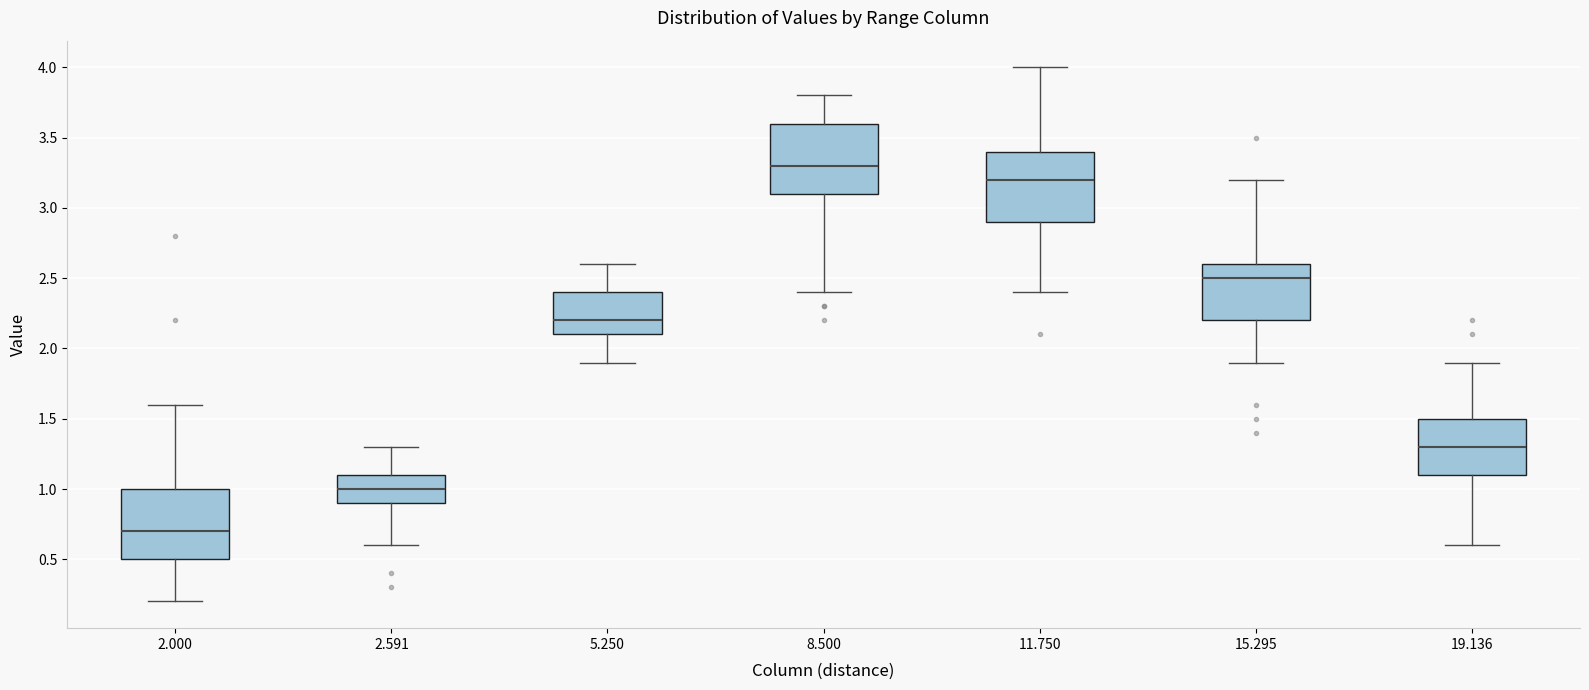

Reading left to right, read every box against the y-axis: the position of its median line, the range the box covers, and the ends of its whiskers. The values are not printed on the chart, so give them approximately, as read against the axis.

2.000: median 0.7, box 0.5 to 1.0, whiskers 0.2 to 1.6
2.591: median 1.0, box 0.9 to 1.1, whiskers 0.6 to 1.3
5.250: median 2.2, box 2.1 to 2.4, whiskers 1.9 to 2.6
8.500: median 3.3, box 3.1 to 3.6, whiskers 2.4 to 3.8
11.750: median 3.2, box 2.9 to 3.4, whiskers 2.4 to 4.0
15.295: median 2.5, box 2.2 to 2.6, whiskers 1.9 to 3.2
19.136: median 1.3, box 1.1 to 1.5, whiskers 0.6 to 1.9